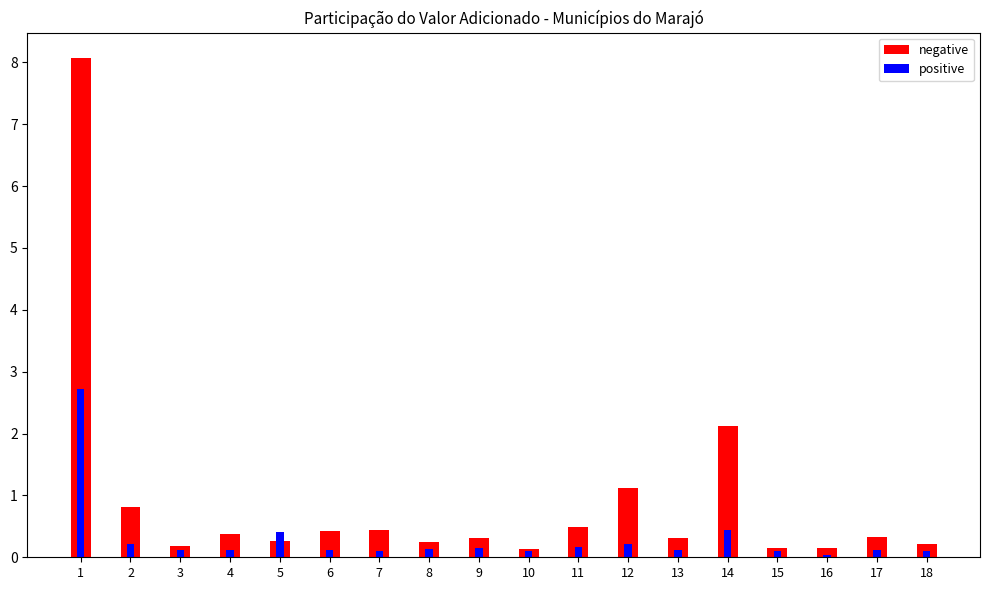

What is the difference between the negative values at 18 and 17?

0.1